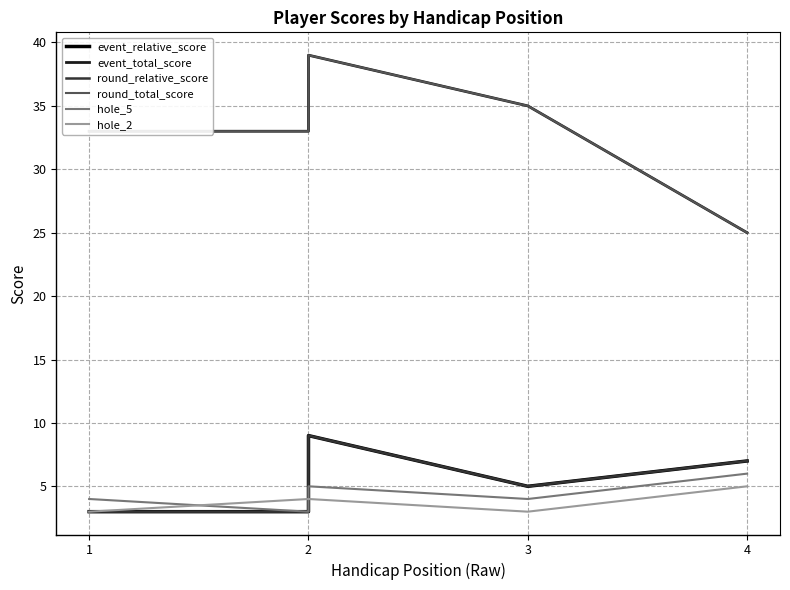

What are all the series names shown in the legend?

event_relative_score, event_total_score, round_relative_score, round_total_score, hole_5, hole_2